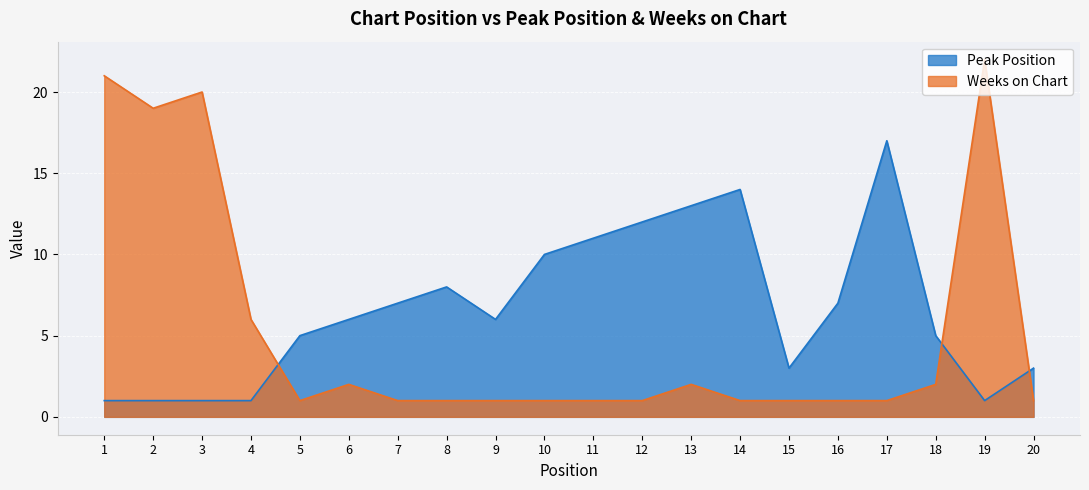

What is the average value of the Peak Position series?

7